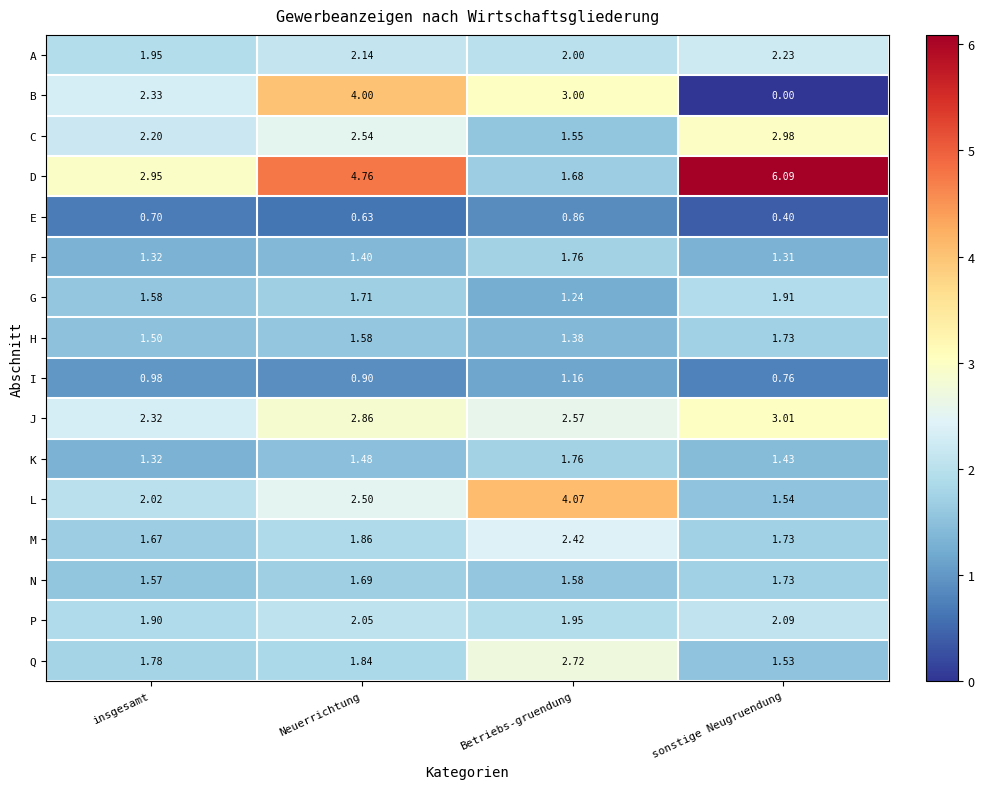

At how many categories does at least one series exceed 2?

4